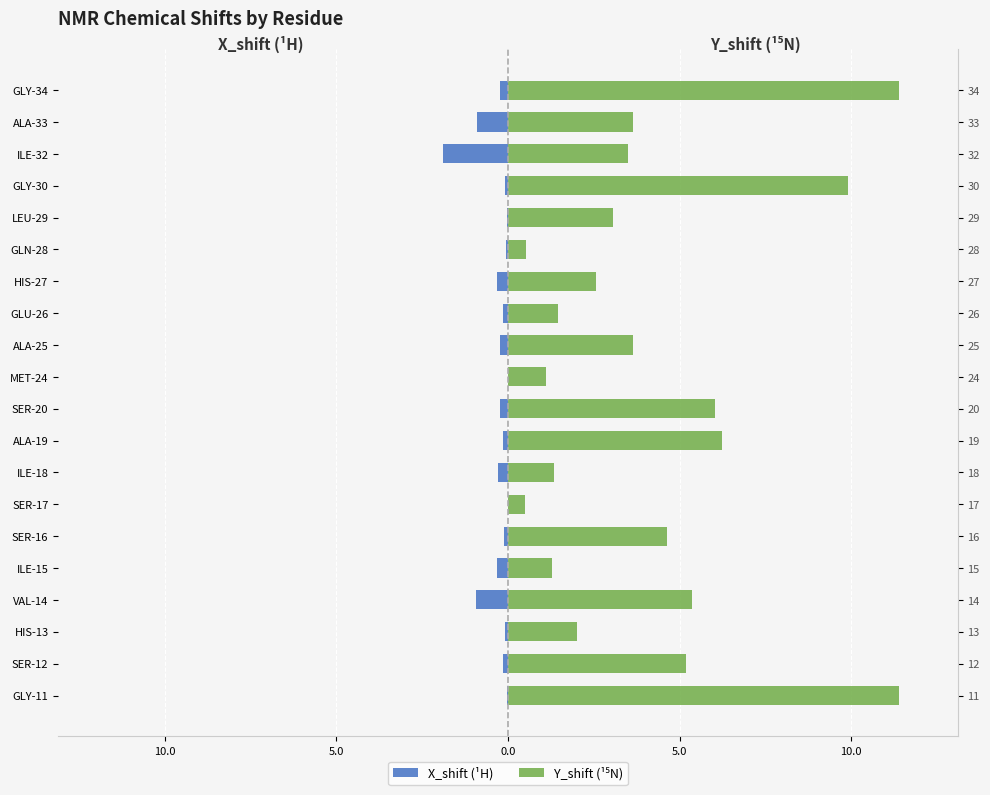

How many groups of bars are there?

20